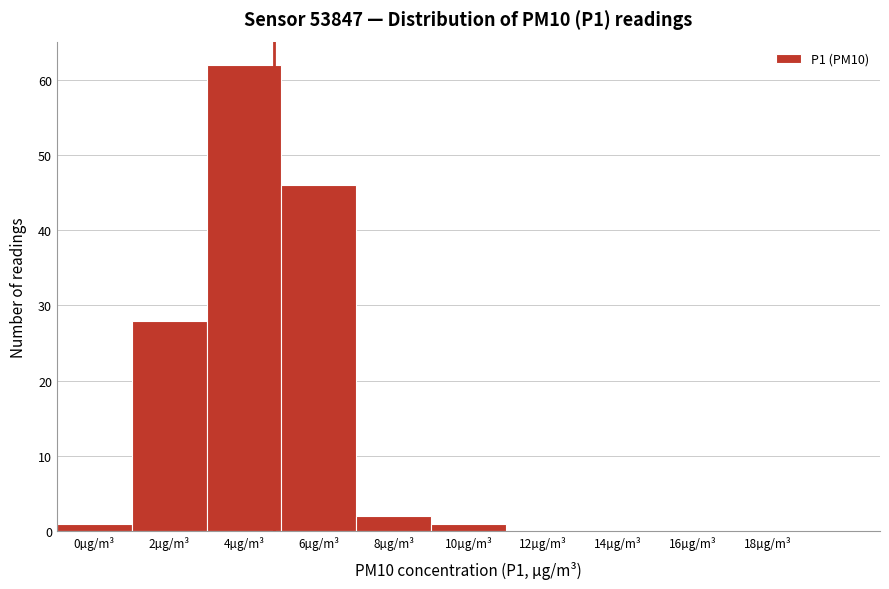

Reading left to right, extract all data points from this chart.

0µg/m³=1	2µg/m³=28	4µg/m³=62	6µg/m³=46	8µg/m³=2	10µg/m³=1	12µg/m³=0	14µg/m³=0	16µg/m³=0	18µg/m³=0